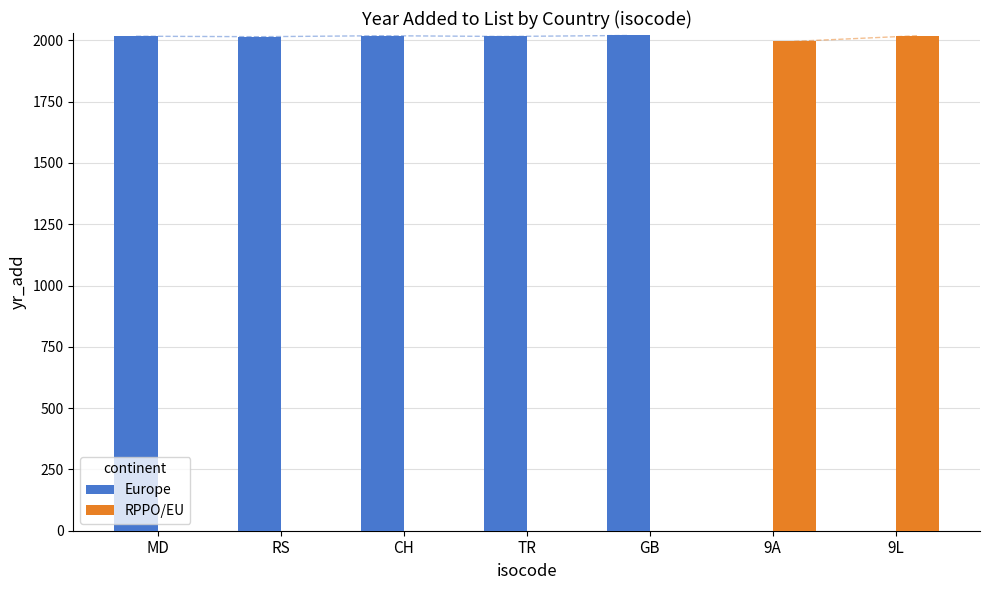

True or false: Europe has a value of 477 at CH.

False